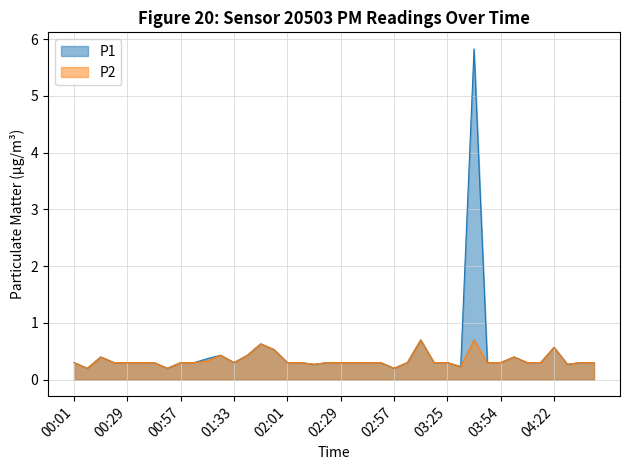

What is the sum of the P1 values at 03:18 and 04:36?

0.6